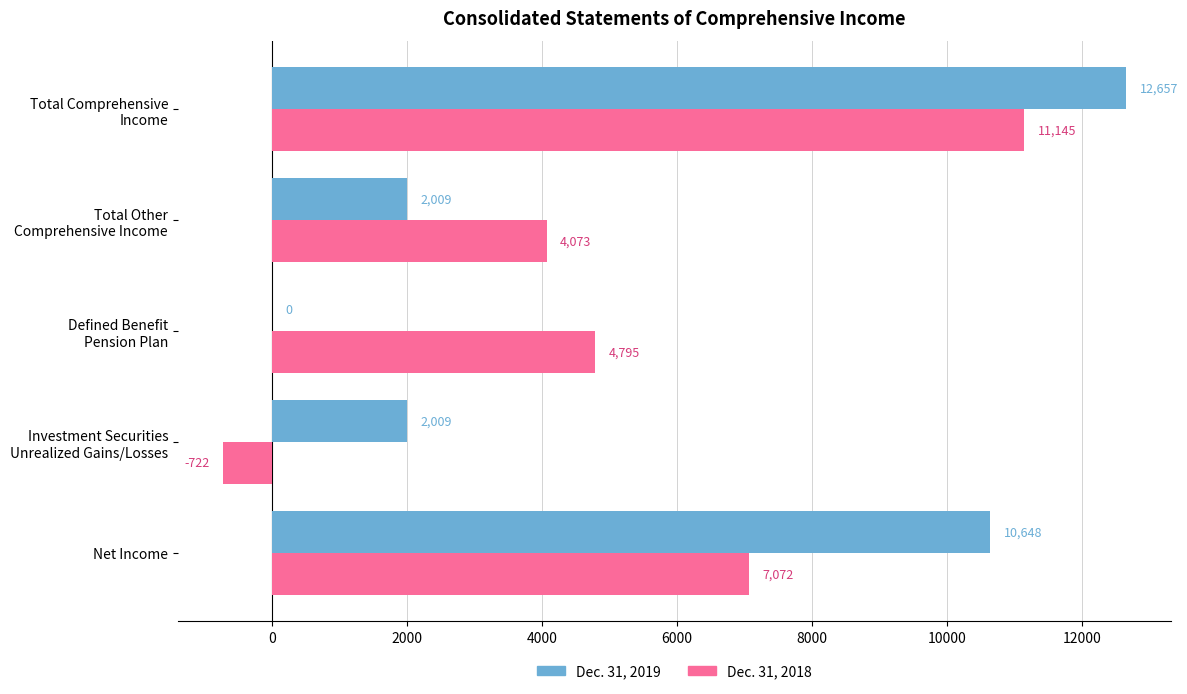

How many Dec. 31, 2019 values are between 2009 and 10648?

3